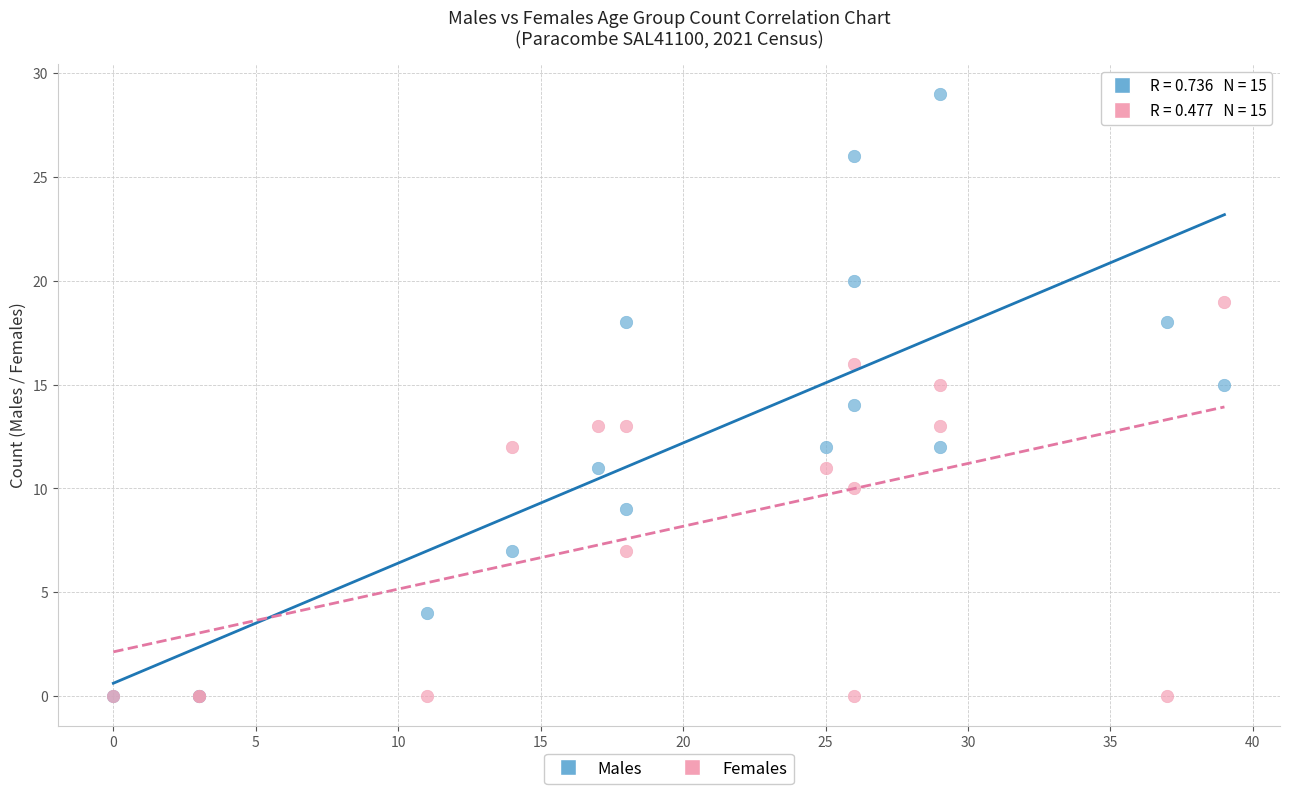

Which series has the largest Y range (max minus min)?

Males